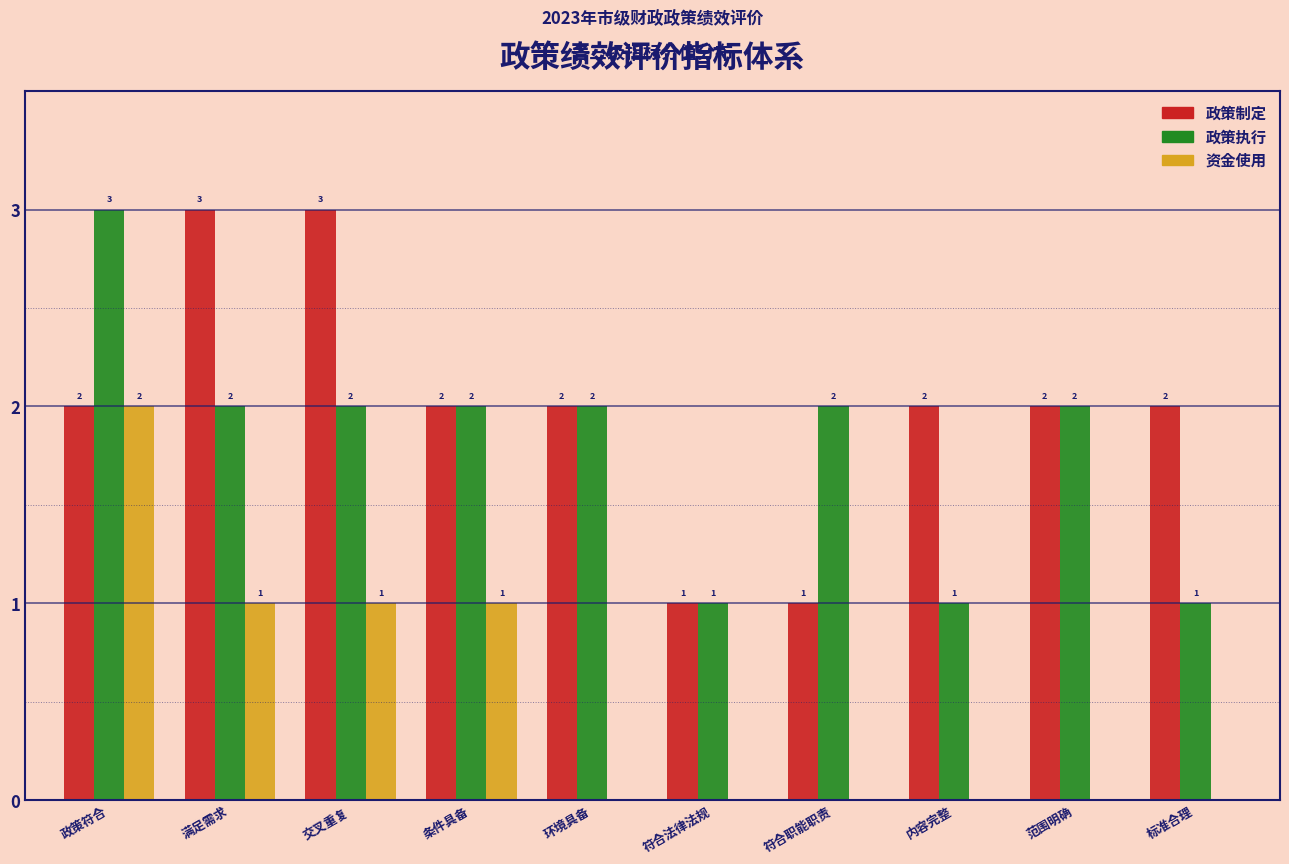

Reading right to left, transcribe all the data shown in this chart.

政策制定: 标准合理=2	范围明确=2	内容完整=2	符合职能职责=1	符合法律法规=1	环境具备=2	条件具备=2	交叉重复=3	满足需求=3	政策符合=2
政策执行: 标准合理=1	范围明确=2	内容完整=1	符合职能职责=2	符合法律法规=1	环境具备=2	条件具备=2	交叉重复=2	满足需求=2	政策符合=3
资金使用: 标准合理=0	范围明确=0	内容完整=0	符合职能职责=0	符合法律法规=0	环境具备=0	条件具备=1	交叉重复=1	满足需求=1	政策符合=2